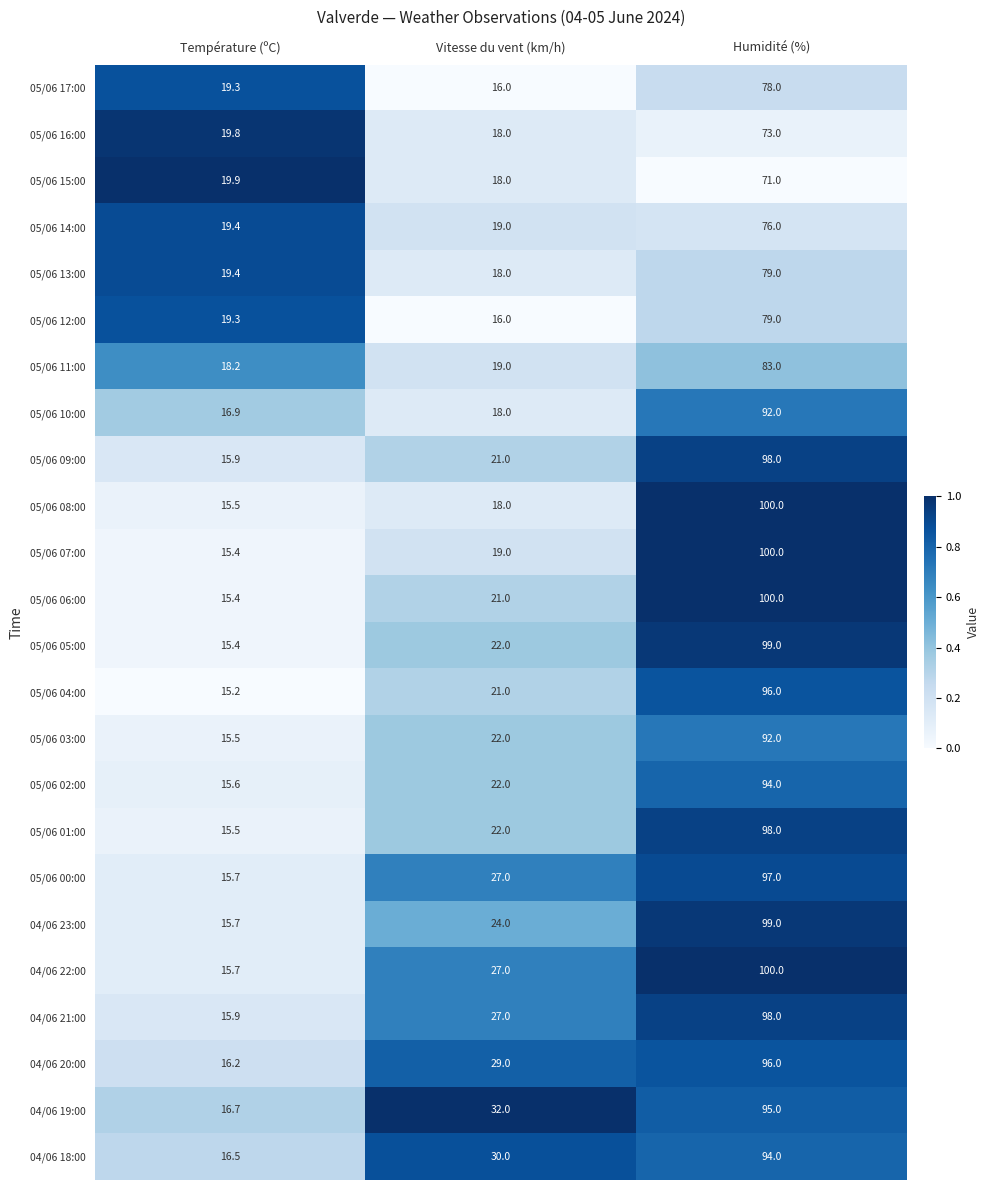

At which category is the sum across all series the highest?

Humidité (%)